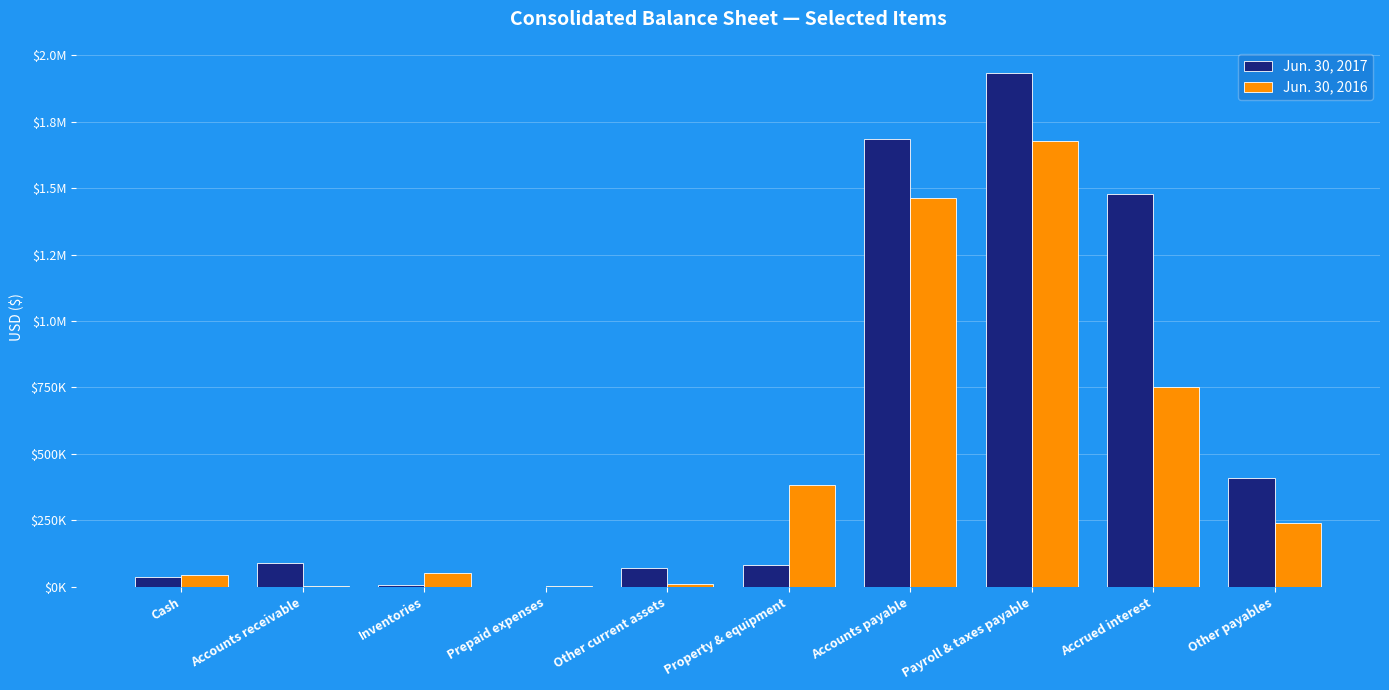

Is the value of Jun. 30, 2016 at Other current assets greater than the value of Jun. 30, 2017 at Accrued interest?

No